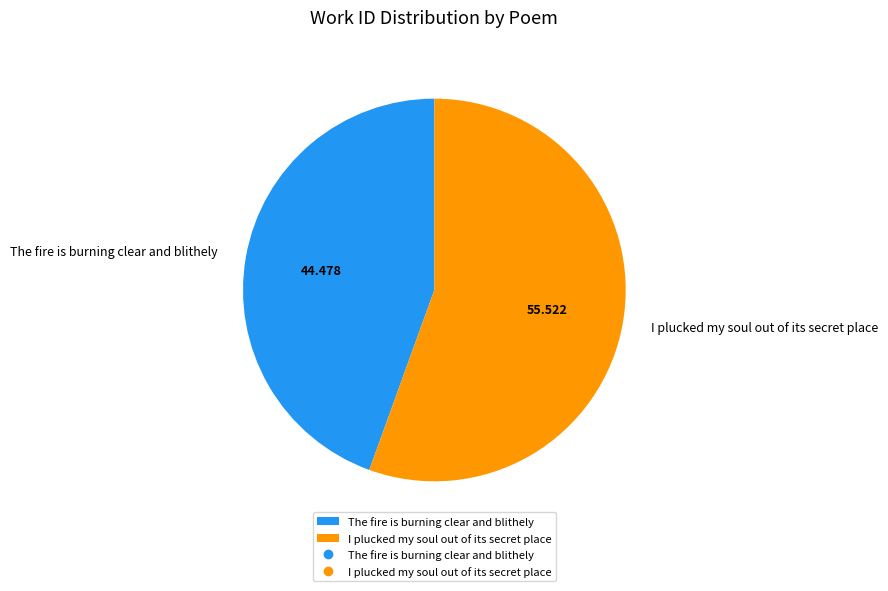

Does The fire is burning clear and blithely represent more than half of the total?

No